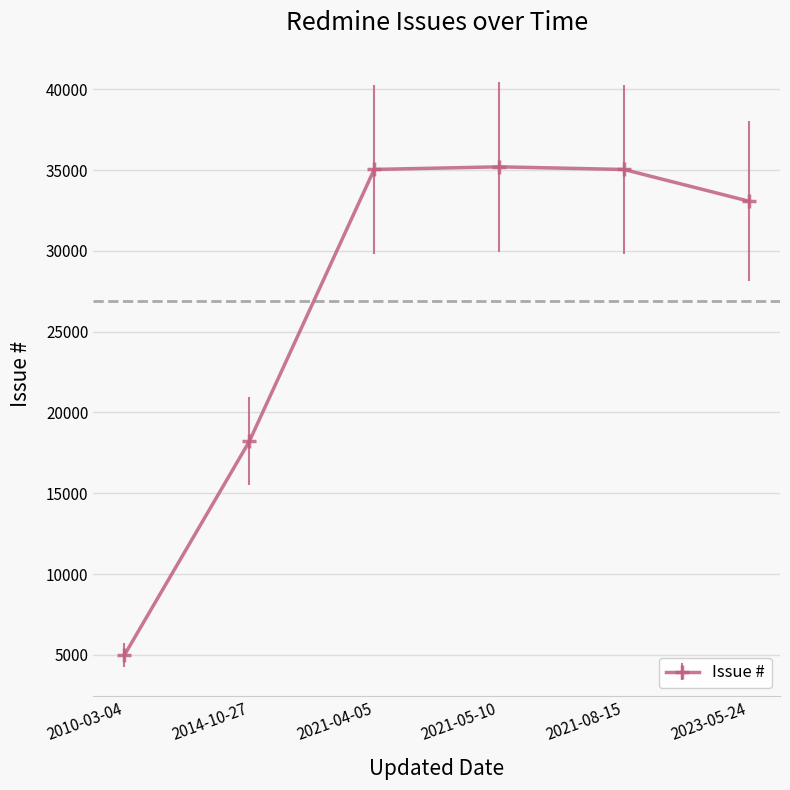

What value does the data have at 2021-05-10, to the nearest 10?

35200